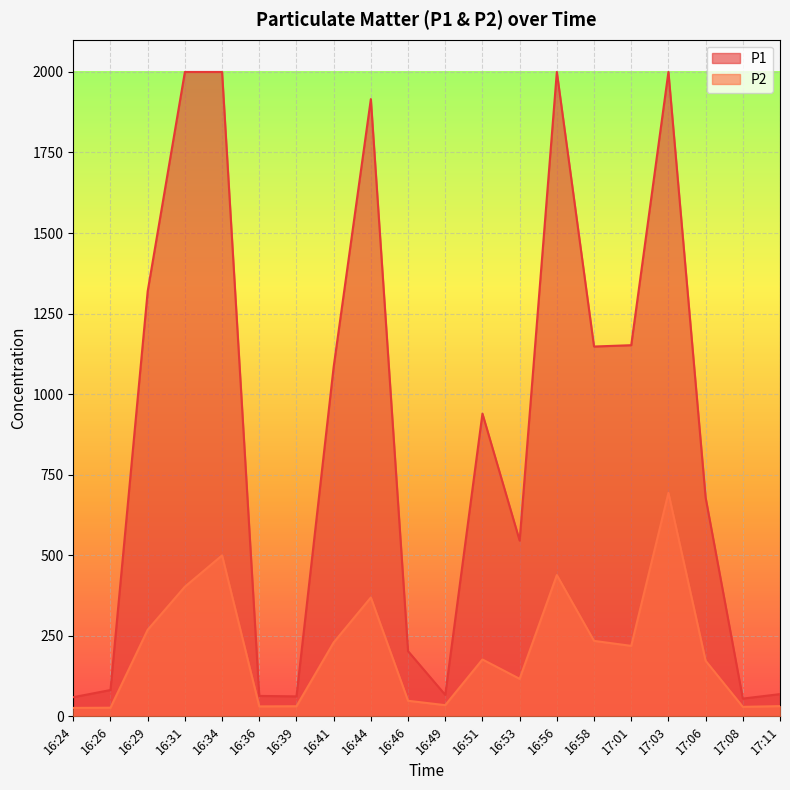

Rank the series at 17:06 from lowest to highest value.

P2, P1